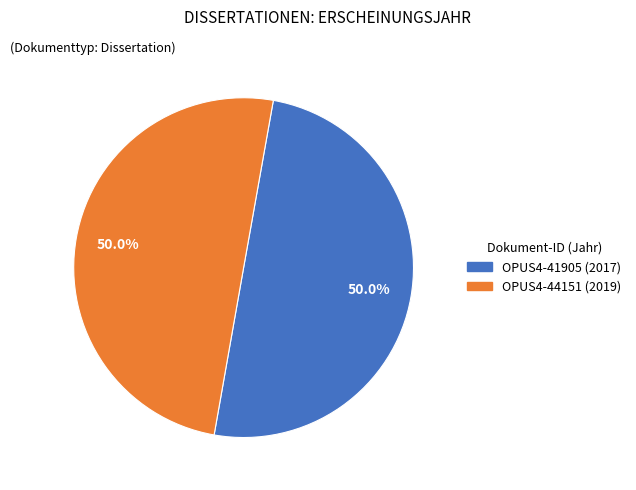

Count the number of slices in the pie.

2